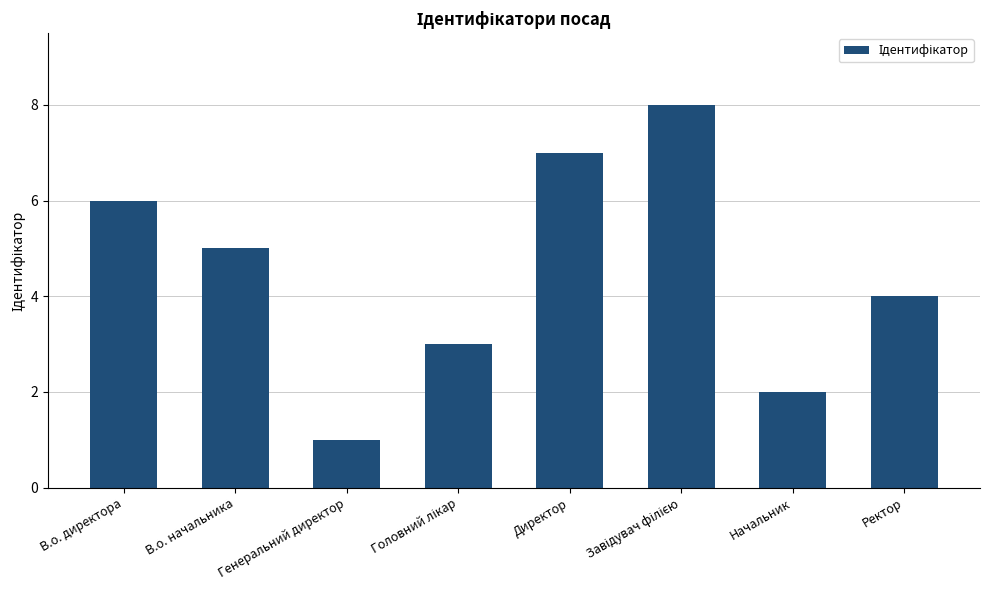

What is the label of the 8th bar from the right?

В.о. директора